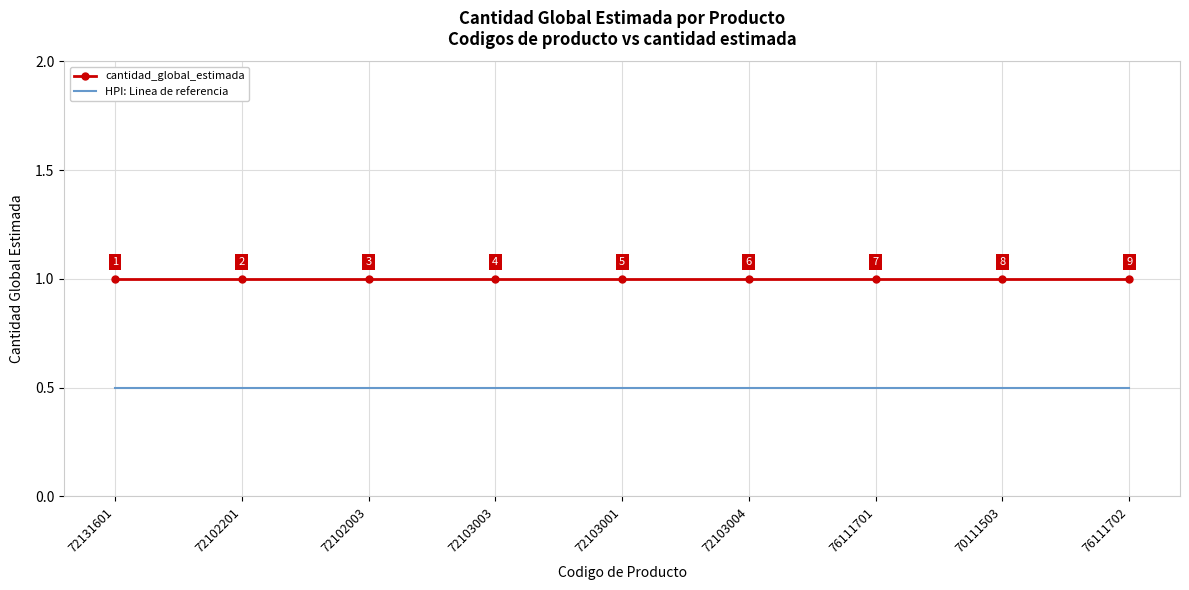

What is the total value across all series at 76111701?

1.5